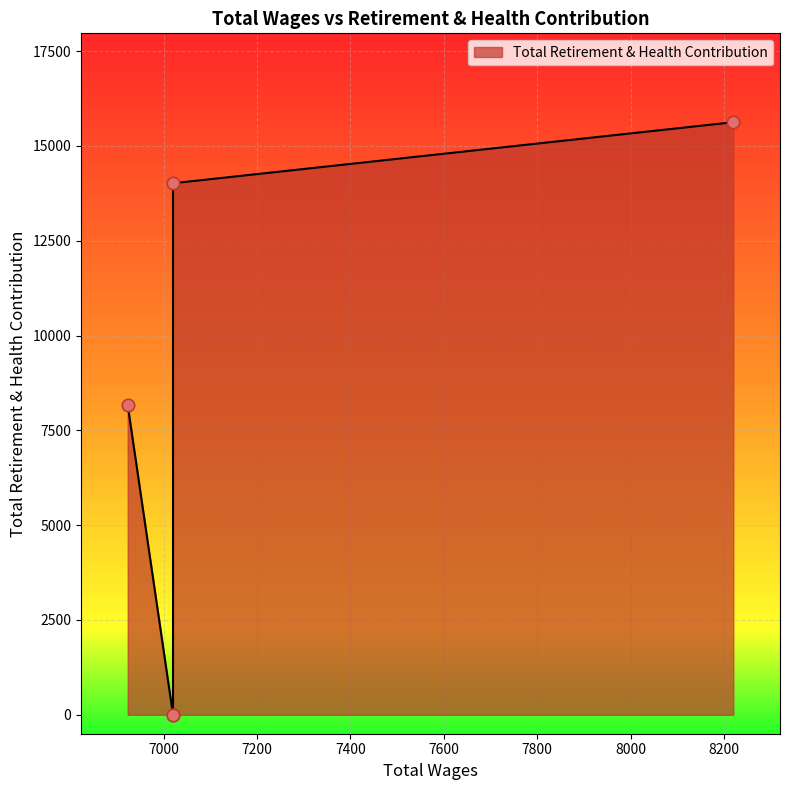

Between 7020.0 and 6923.0, which is larger?

6923.0